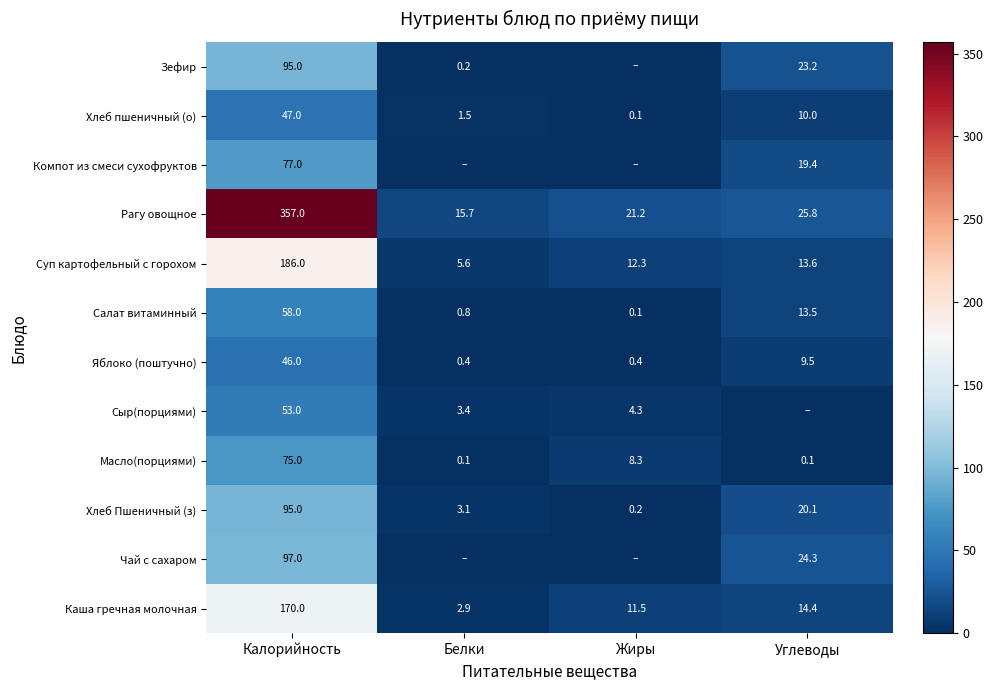

At which category is the sum across all series the highest?

Калорийность